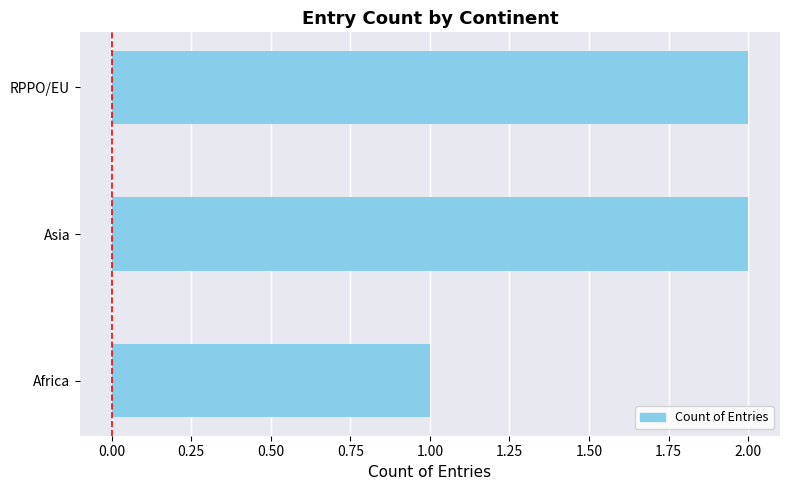

The value at Asia is 2. True or false?

True